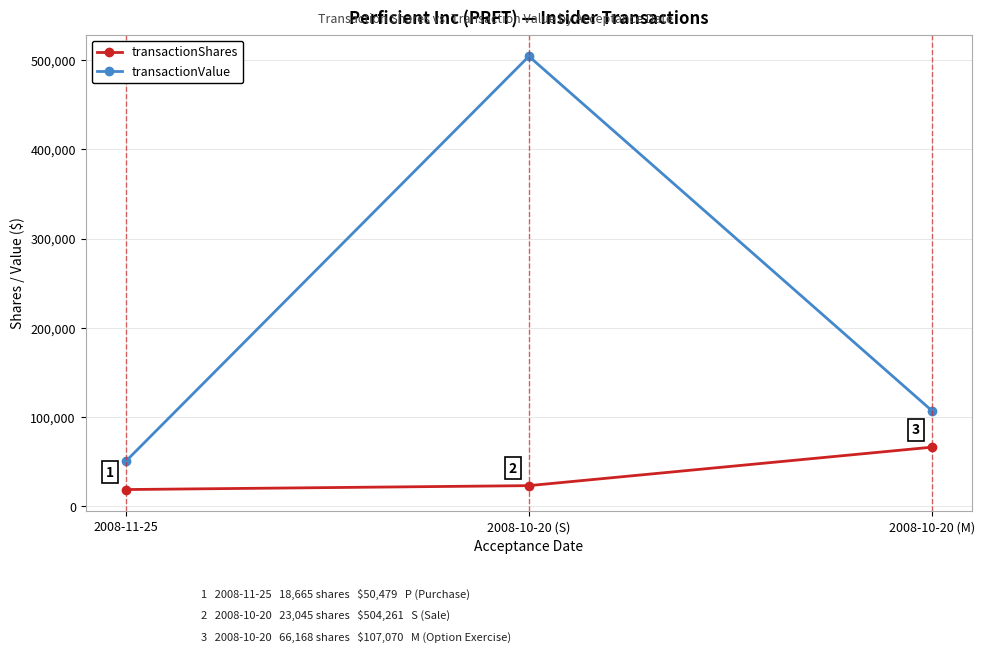

Reading right to left, what are all the values shown in this chart?

transactionShares: 66168	23045	18665
transactionValue: 107070	504261	50479